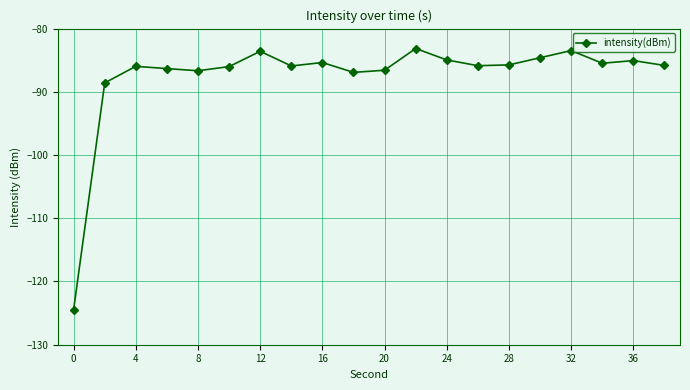

What is the maximum value shown in the chart?

-83.1